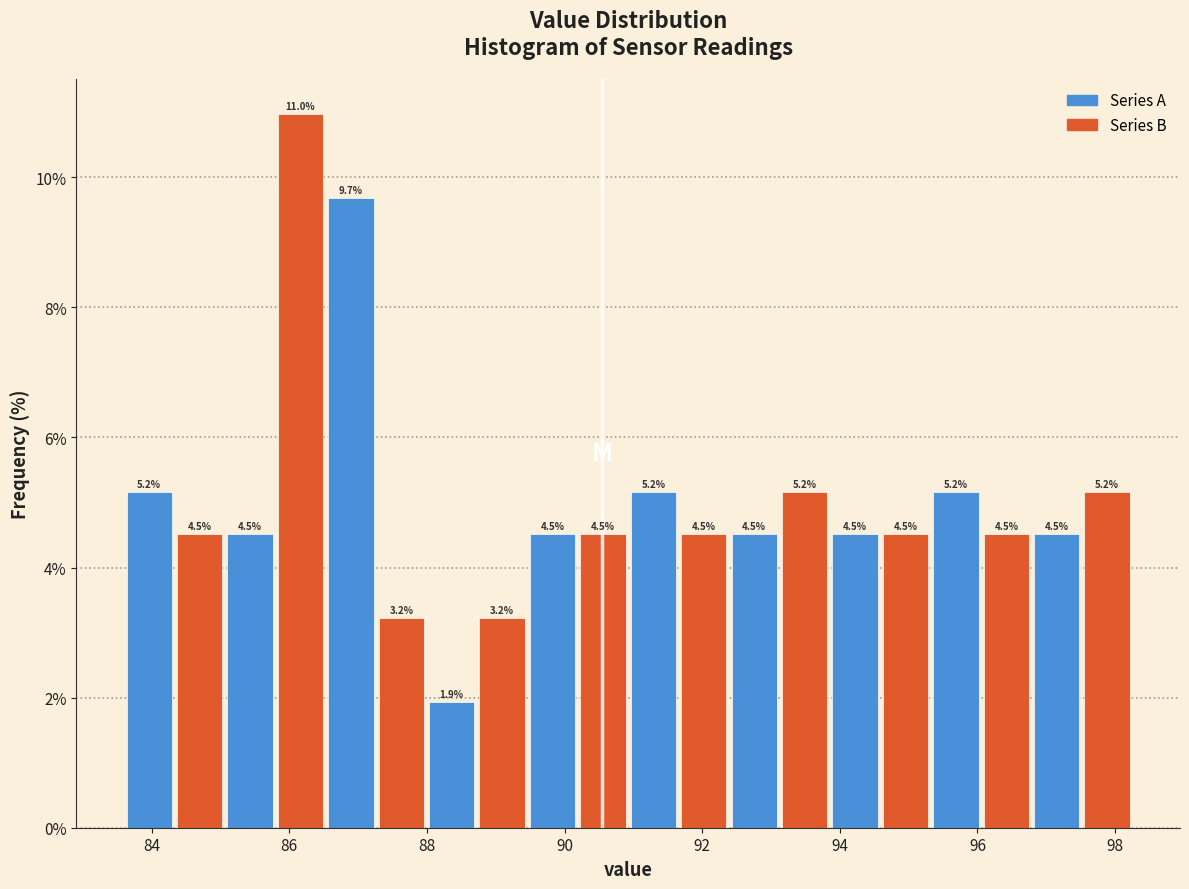

Read against the x-axis, roughly where is the centre of the tallest bar?

86.2